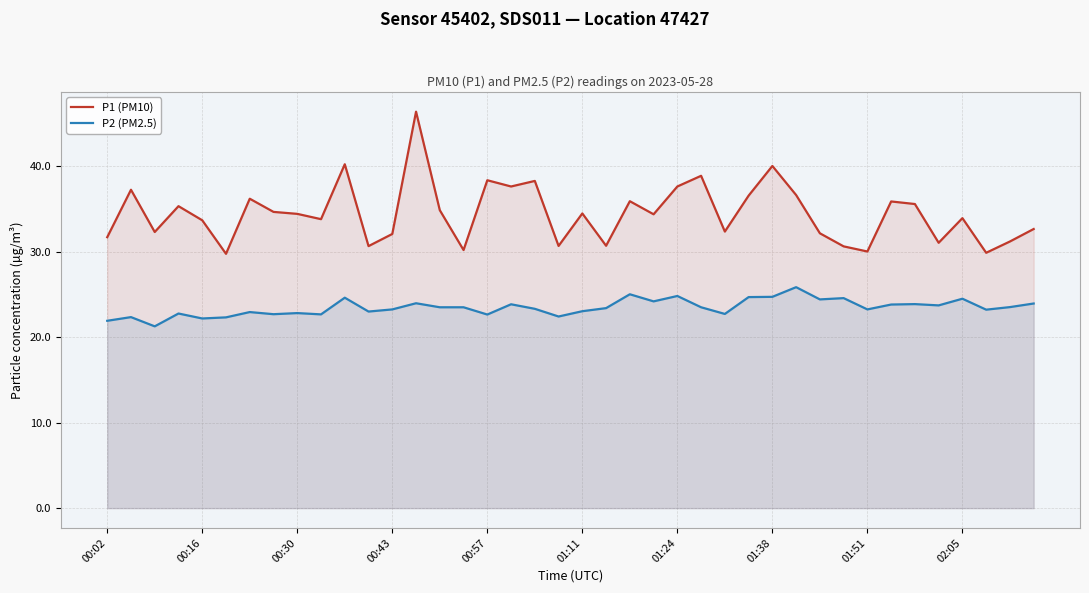

Which series has the widest spread of values?

P1 (PM10)